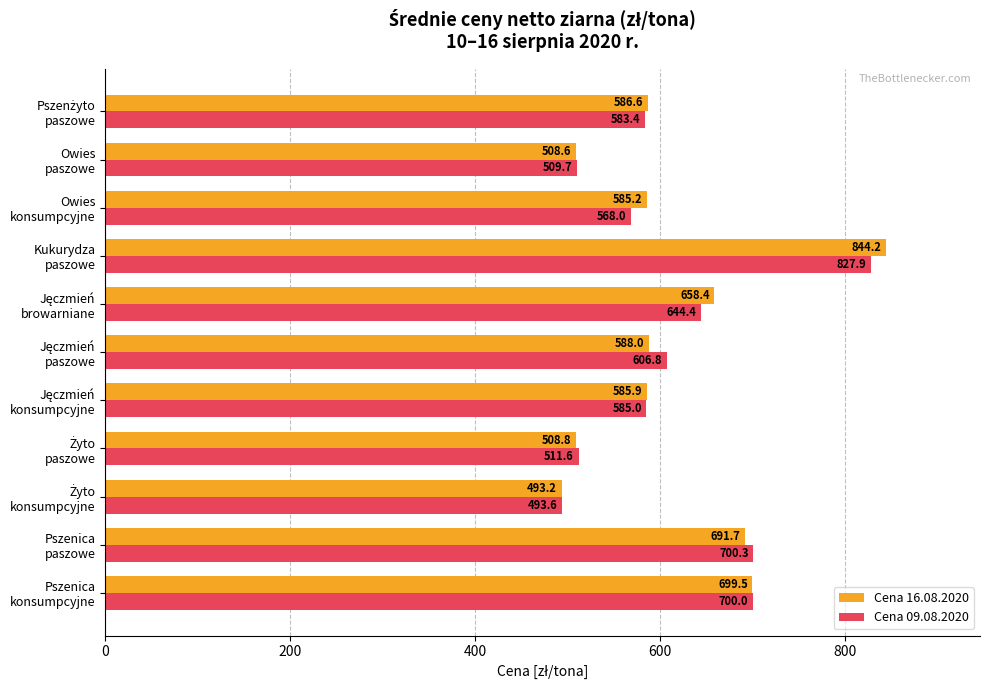

What is the smallest value displayed?

493.2